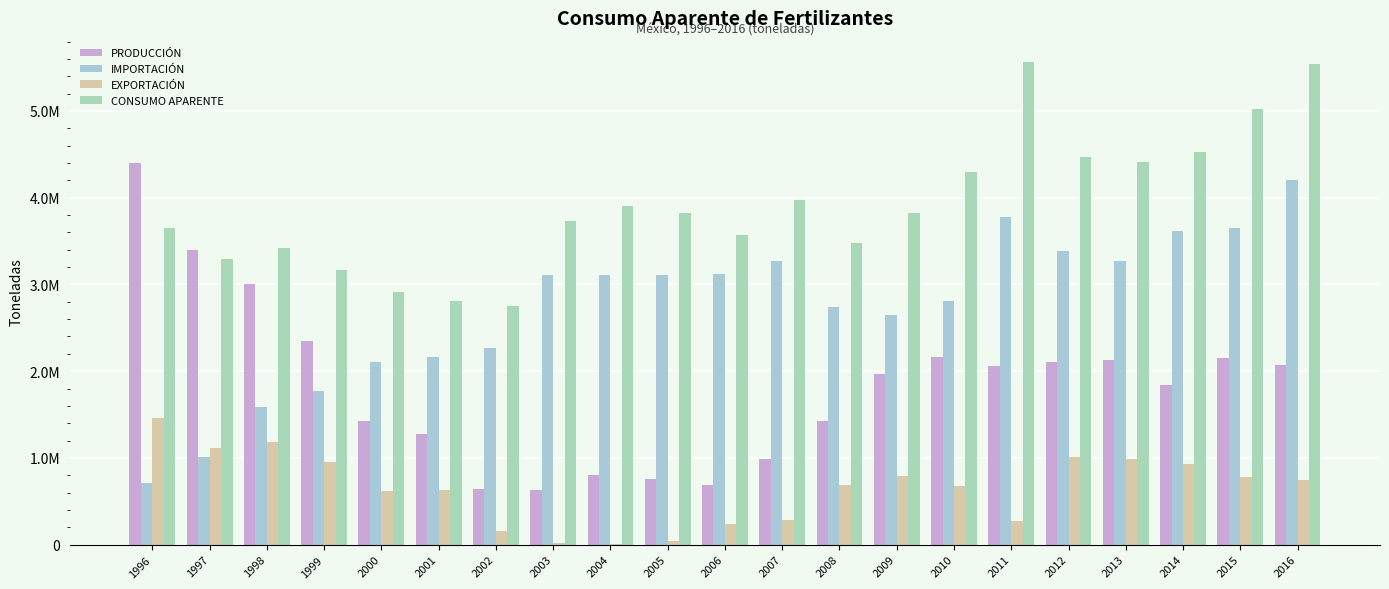

At 1998, list the series in order from largest to smallest.

CONSUMO APARENTE, PRODUCCIÓN, IMPORTACIÓN, EXPORTACIÓN